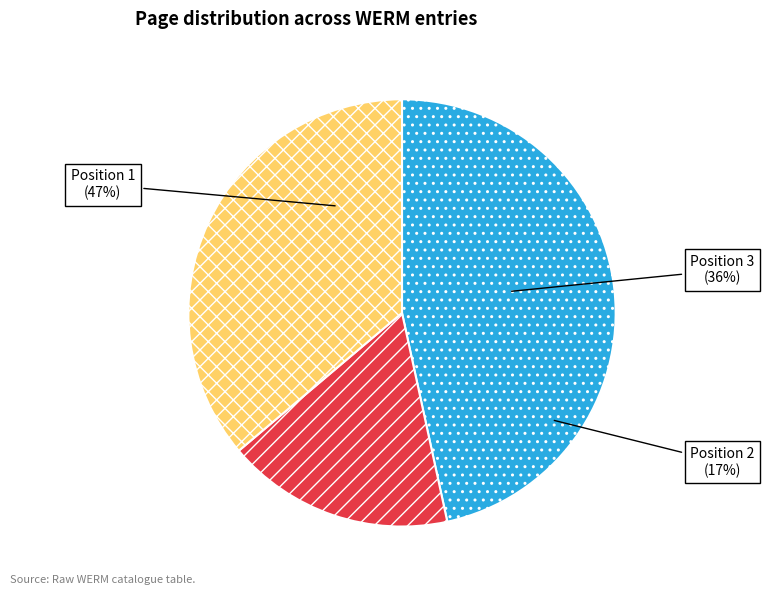

To the nearest percent, what portion does 1 represent?

47%